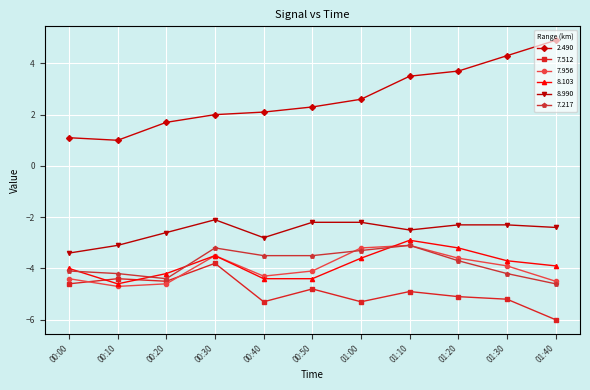

Is the value of 7.217 at 00:40 greater than the value of 7.956 at 01:30?

Yes